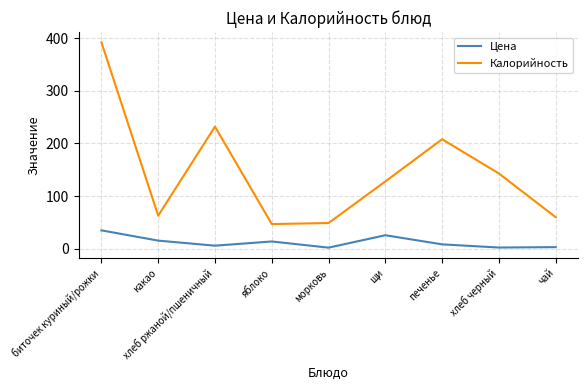

True or false: Цена and Калорийность cross at least once.

False